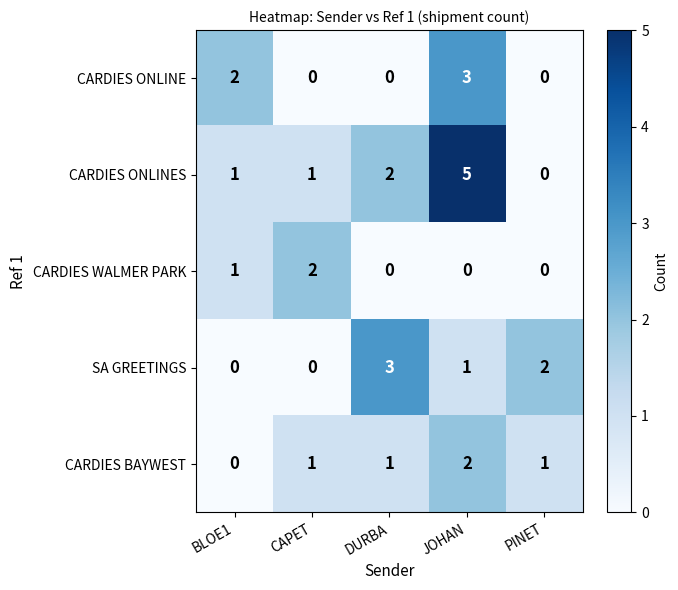

Between CAPET and JOHAN, which series saw the biggest shift?

CARDIES ONLINES